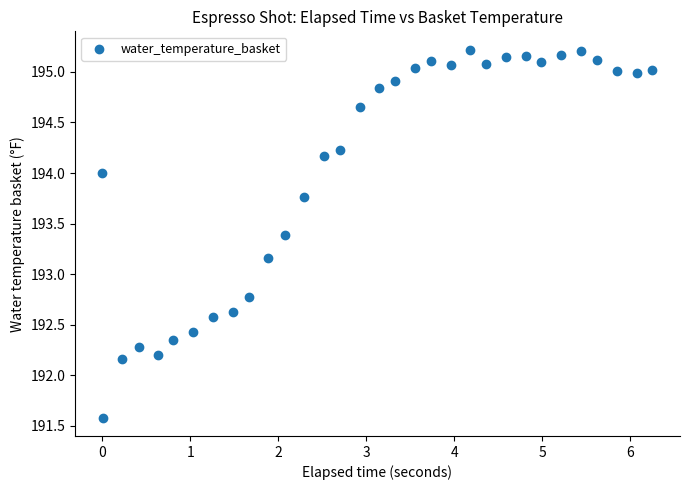

What Y value in the scatter plot is closest to 193?

193.2